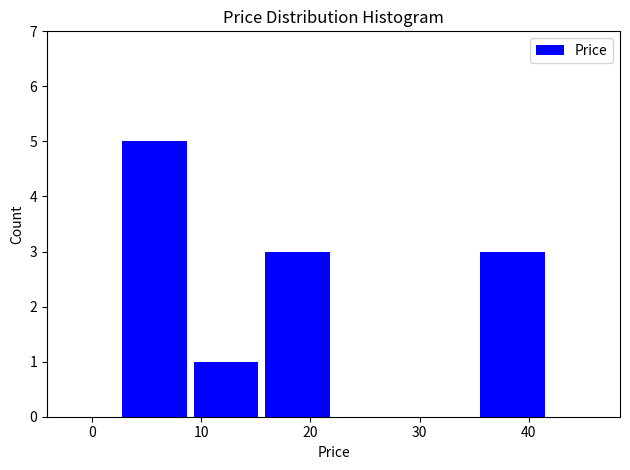

Reading left to right, list every bar in this chart as the range it spans on the x-axis followed by its height. Neither the bar edges nor the heights are printed on the chart, so give them approximately, as read against the axes.

2 to 9: 5
9 to 16: 1
16 to 22: 3
22 to 29: 0
29 to 35: 0
35 to 42: 3